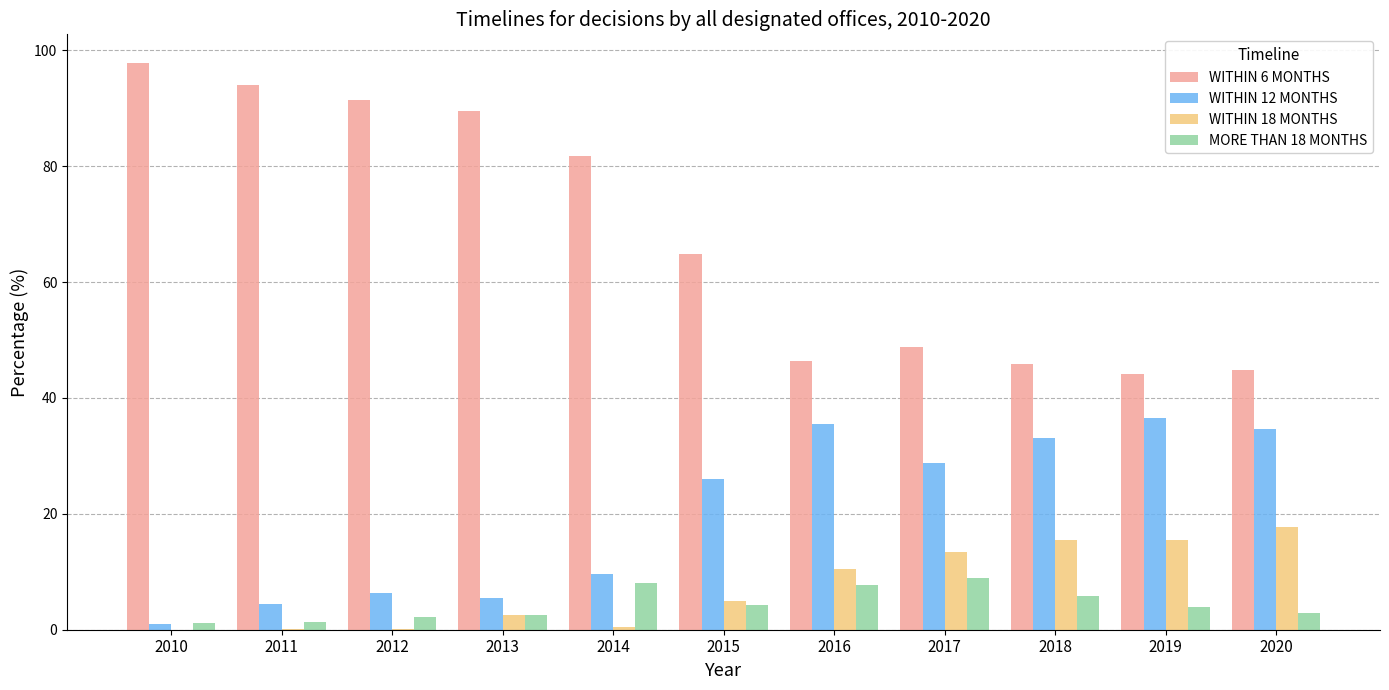

What is the total value across all series at 2013?

100.0